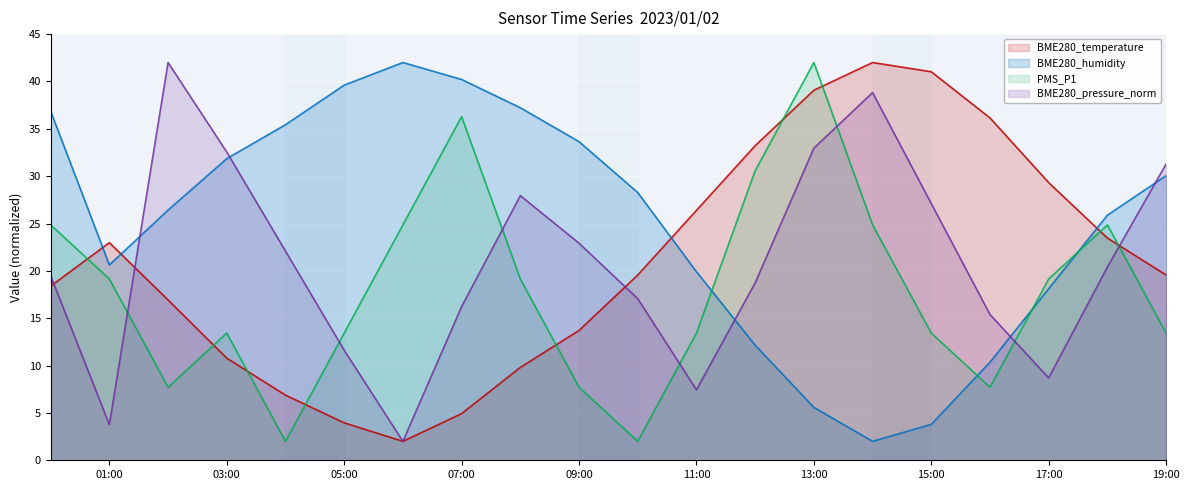

The BME280_humidity series shows 61.7 at 2023/01/02 00:00. True or false?

False